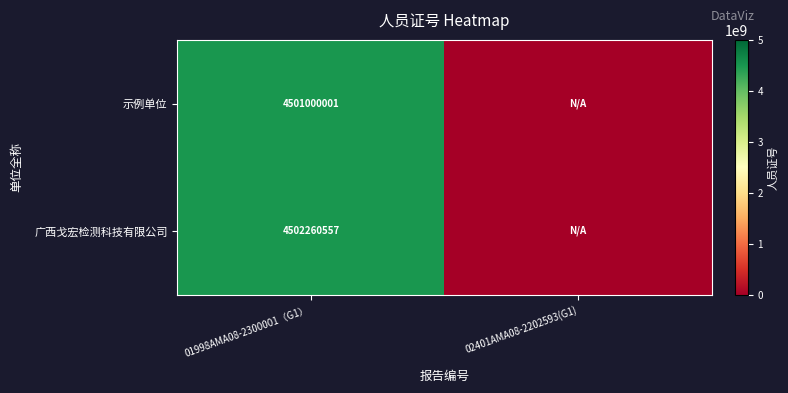

Is it true that 广西戈宏检测科技有限公司 equals 4502260557 at 01998AMA08-2300001（G1）?

True